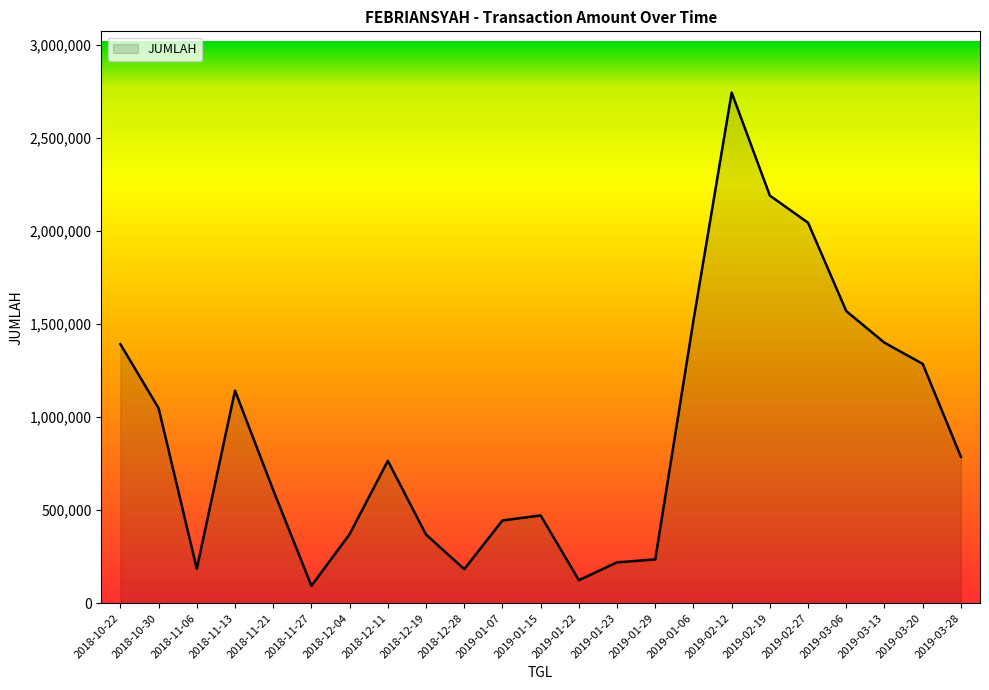

Which category has the highest value across all series?

2019-02-12